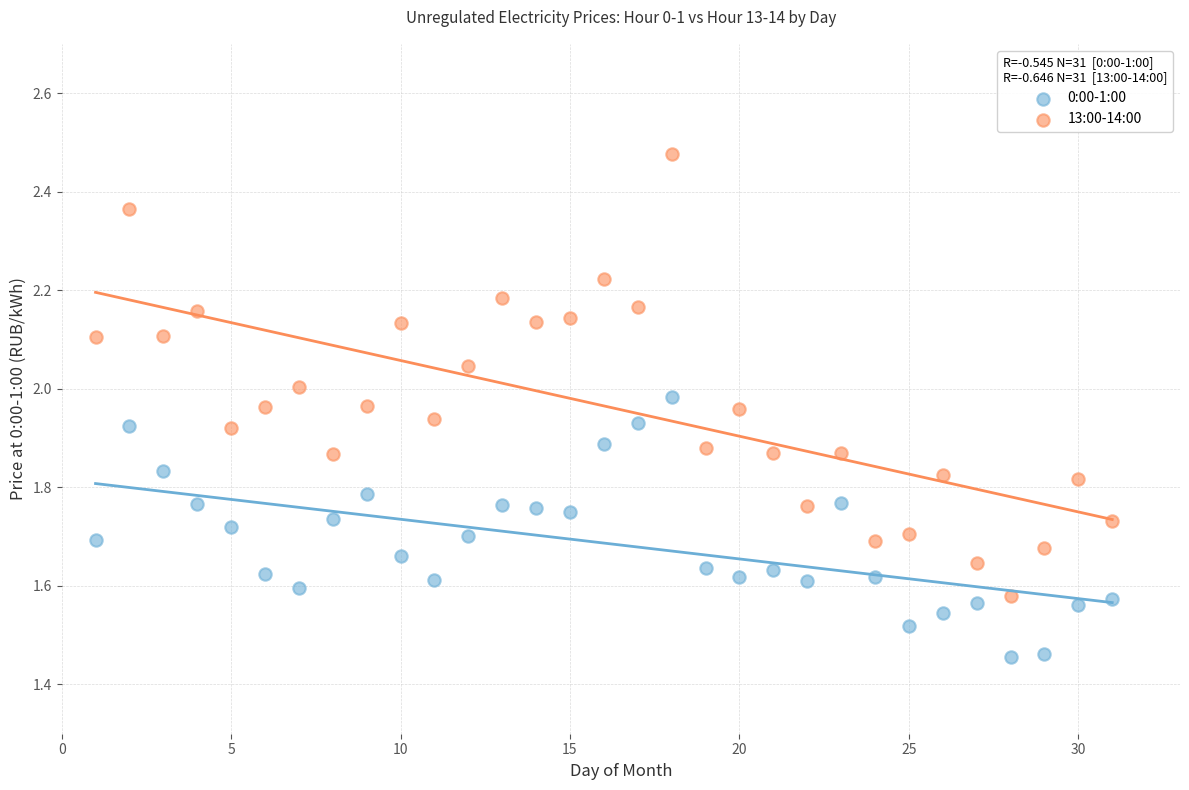

Which series contains the lowest Y value?

0:00-1:00